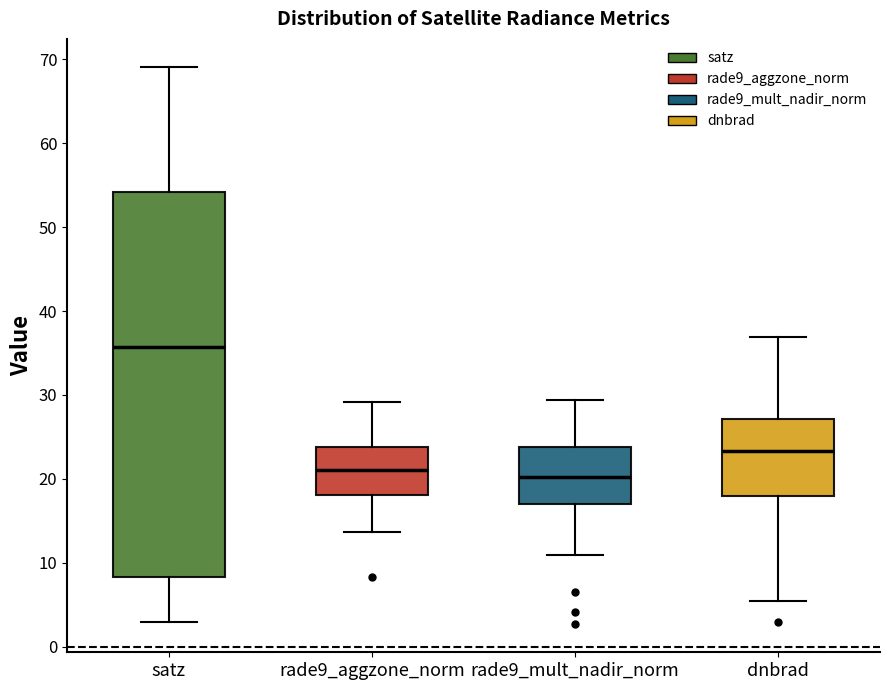

Reading left to right, read every box against the y-axis: the position of its median line, the range the box covers, and the ends of its whiskers. The values are not printed on the chart, so give them approximately, as read against the axis.

satz: median 36, box 8 to 54, whiskers 3 to 69
rade9_aggzone_norm: median 21, box 18 to 24, whiskers 14 to 29
rade9_mult_nadir_norm: median 20, box 17 to 24, whiskers 11 to 29
dnbrad: median 23, box 18 to 27, whiskers 5 to 37